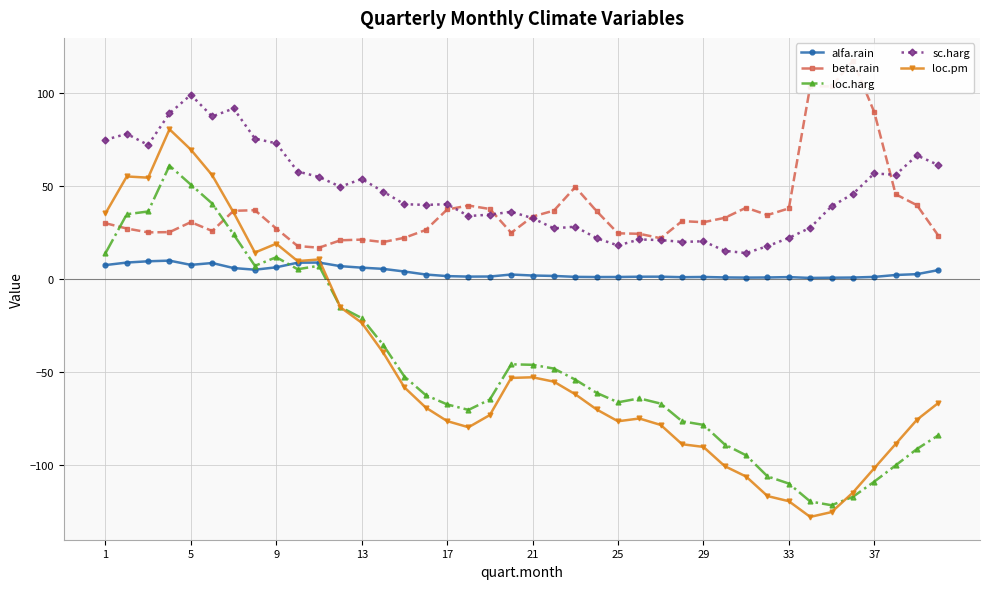

True or false: sc.harg and alfa.rain cross at least once.

False